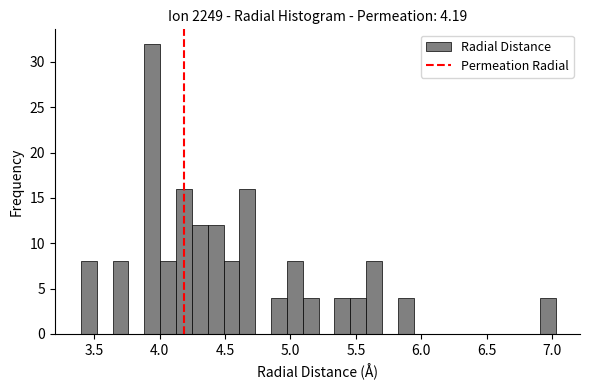

Around what value on the x-axis is the tallest bar? Give the approximate position of its centre, as read against the axis.

3.95